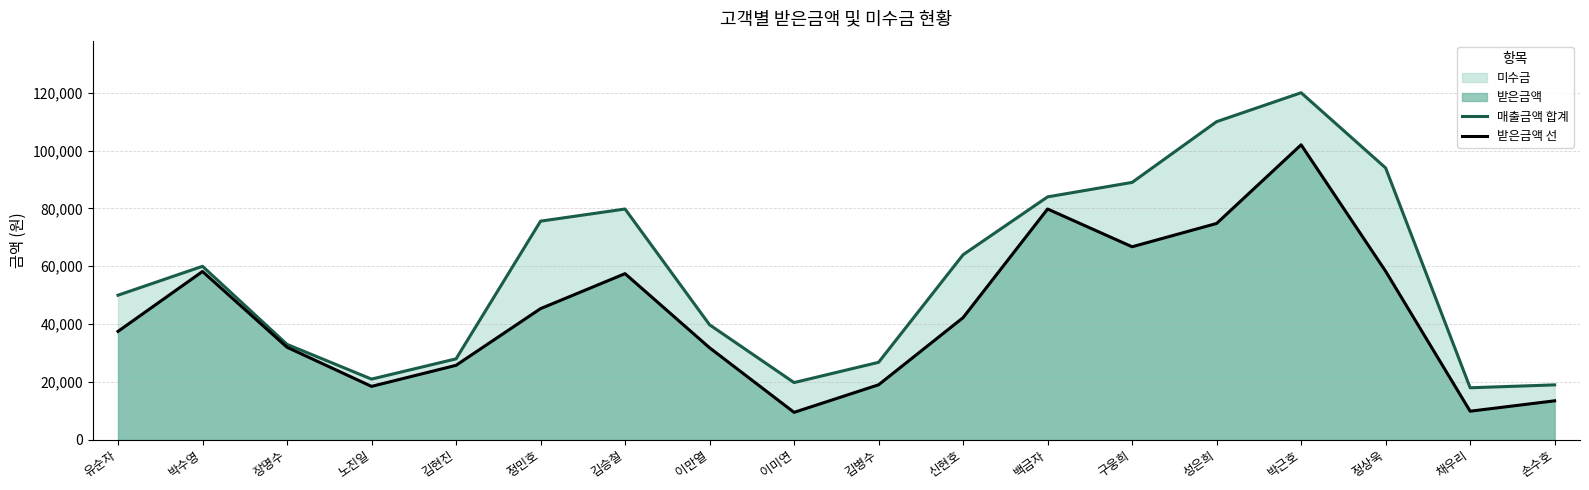

Rank the series by their average value, from highest to lowest.

매출금액 합계, 받은금액 선